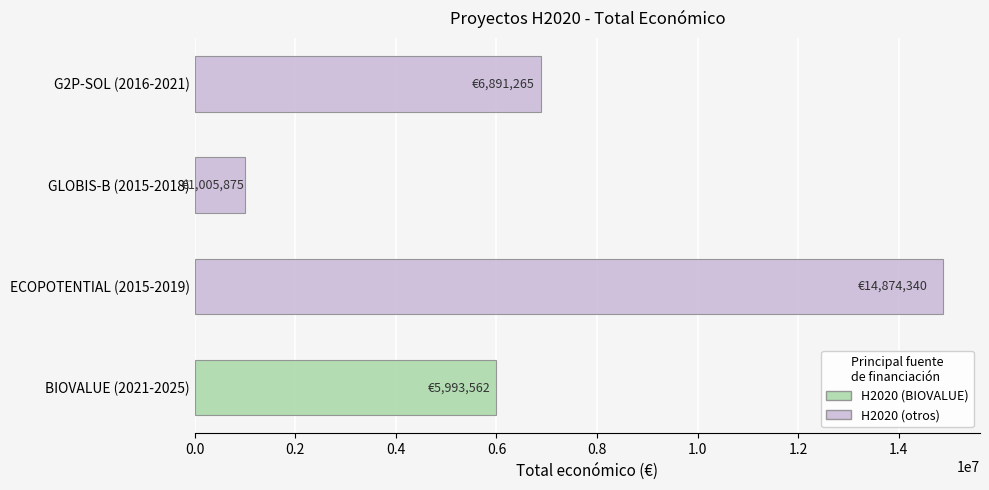

Does the chart contain stacked bars?

No